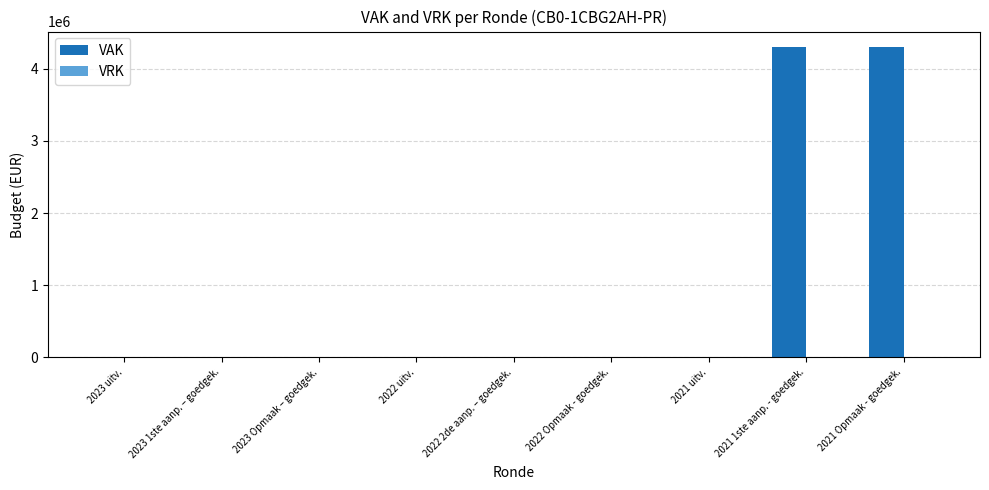

What is the change in value from 2023 uitv. to 2021 1ste aanp. - goedgek.?

+4300000